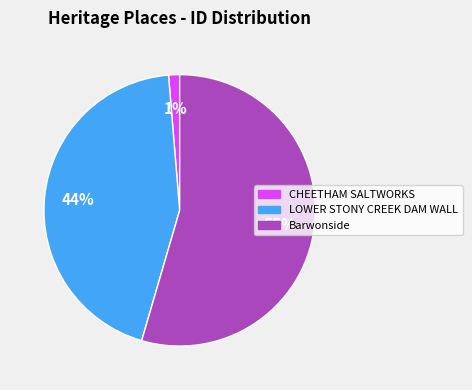

To the nearest percent, what percentage of the pie is CHEETHAM SALTWORKS?

1%